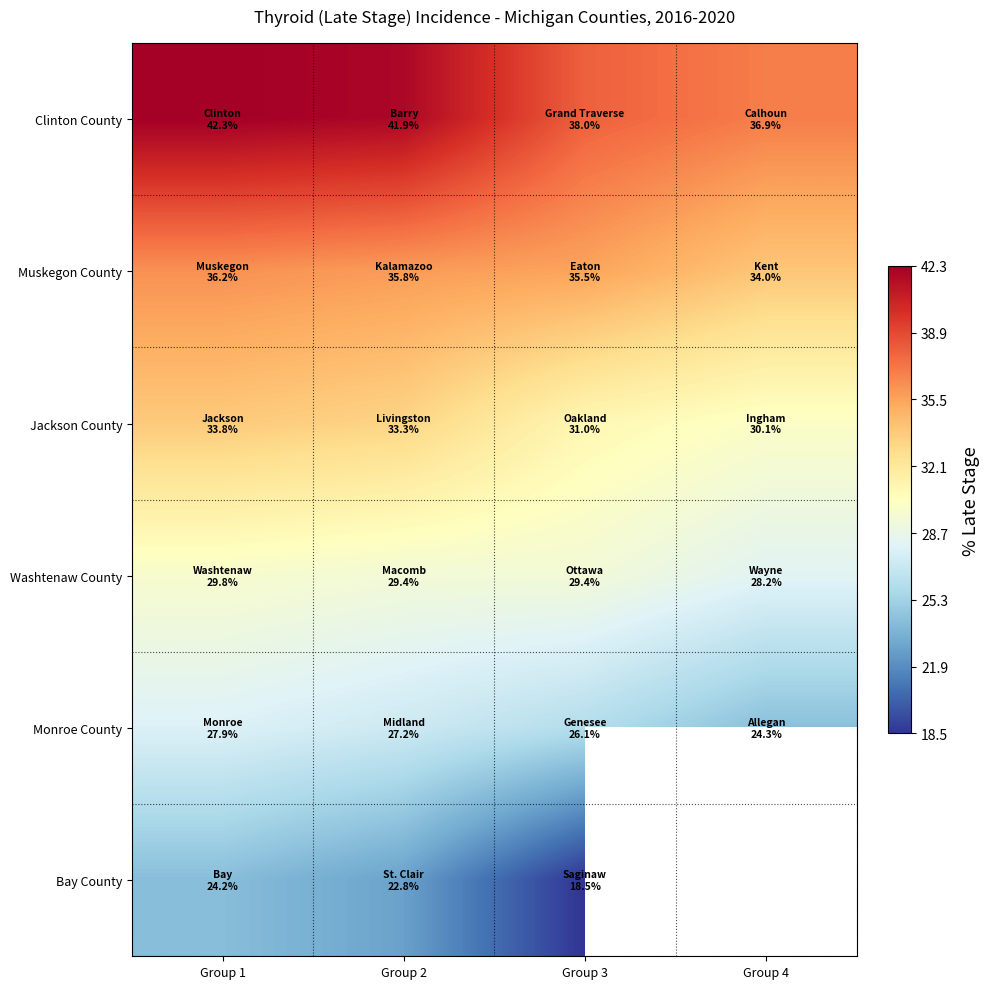

How many values in the Jackson County series exceed 33?

2